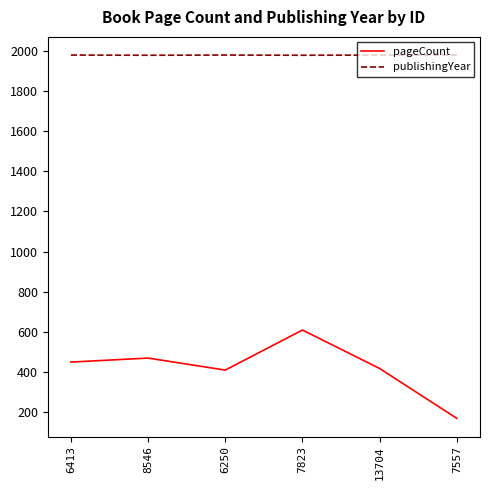

List the series in order of their peak value, lowest first.

pageCount, publishingYear